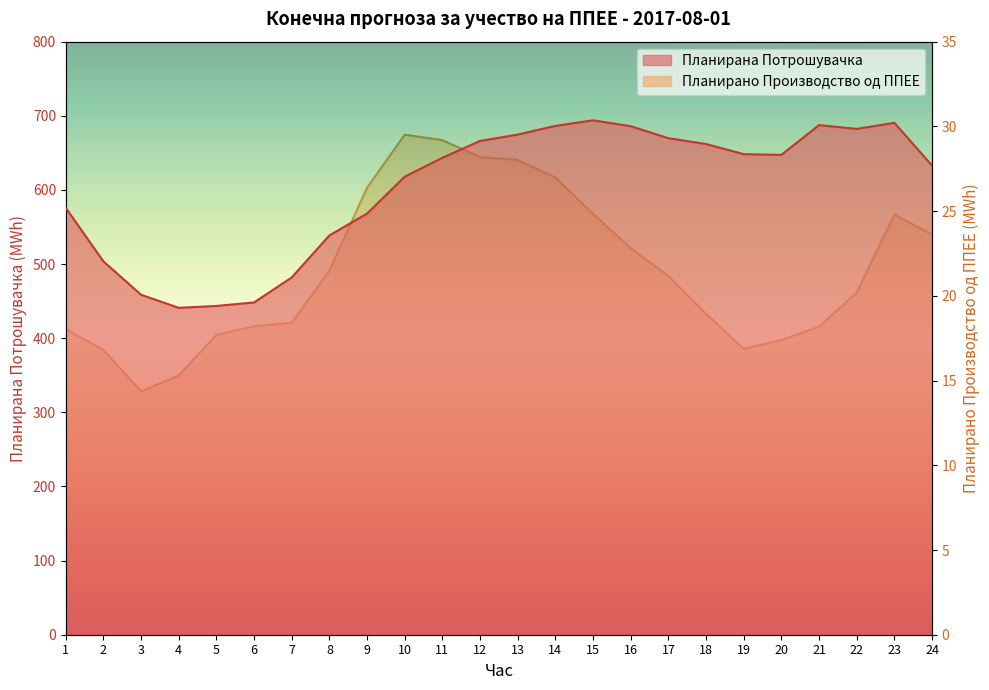

What are all the series names shown in the legend?

Планирано Производство од ППЕЕ, Планирана Потрошувачка